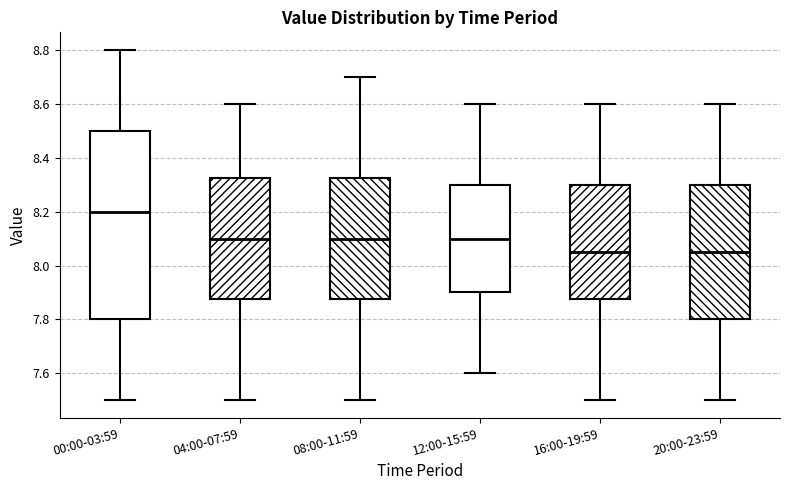

Reading left to right, transcribe this box plot: for each box, give where its median line is, the range the box spans, and where its two whiskers end, as read against the y-axis. The values are not printed on the chart, so give them approximately, as read against the axis.

00:00-03:59: median 8.20, box 7.80 to 8.50, whiskers 7.50 to 8.80
04:00-07:59: median 8.10, box 7.88 to 8.32, whiskers 7.50 to 8.60
08:00-11:59: median 8.10, box 7.88 to 8.32, whiskers 7.50 to 8.70
12:00-15:59: median 8.10, box 7.90 to 8.30, whiskers 7.60 to 8.60
16:00-19:59: median 8.06, box 7.88 to 8.30, whiskers 7.50 to 8.60
20:00-23:59: median 8.06, box 7.80 to 8.30, whiskers 7.50 to 8.60